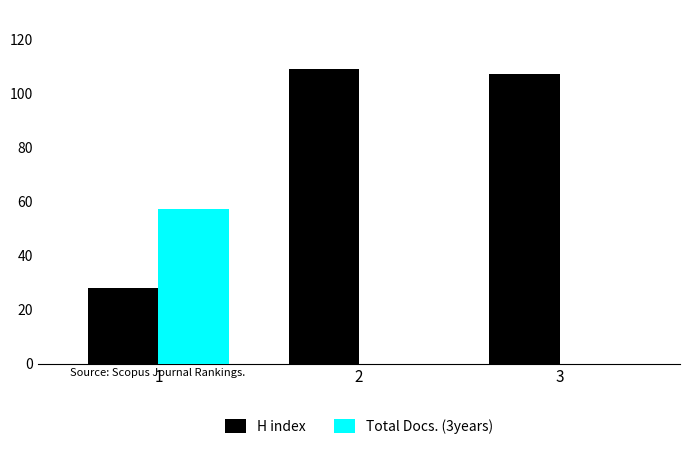

The value of H index at 1 is 48. True or false?

False